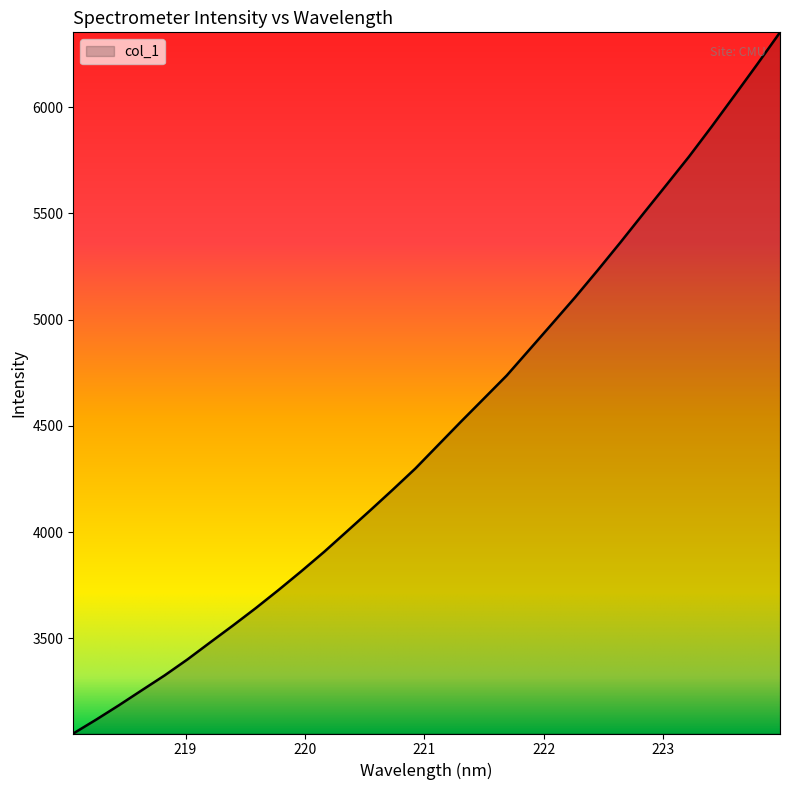

What is the maximum value shown in the chart?

6351.8